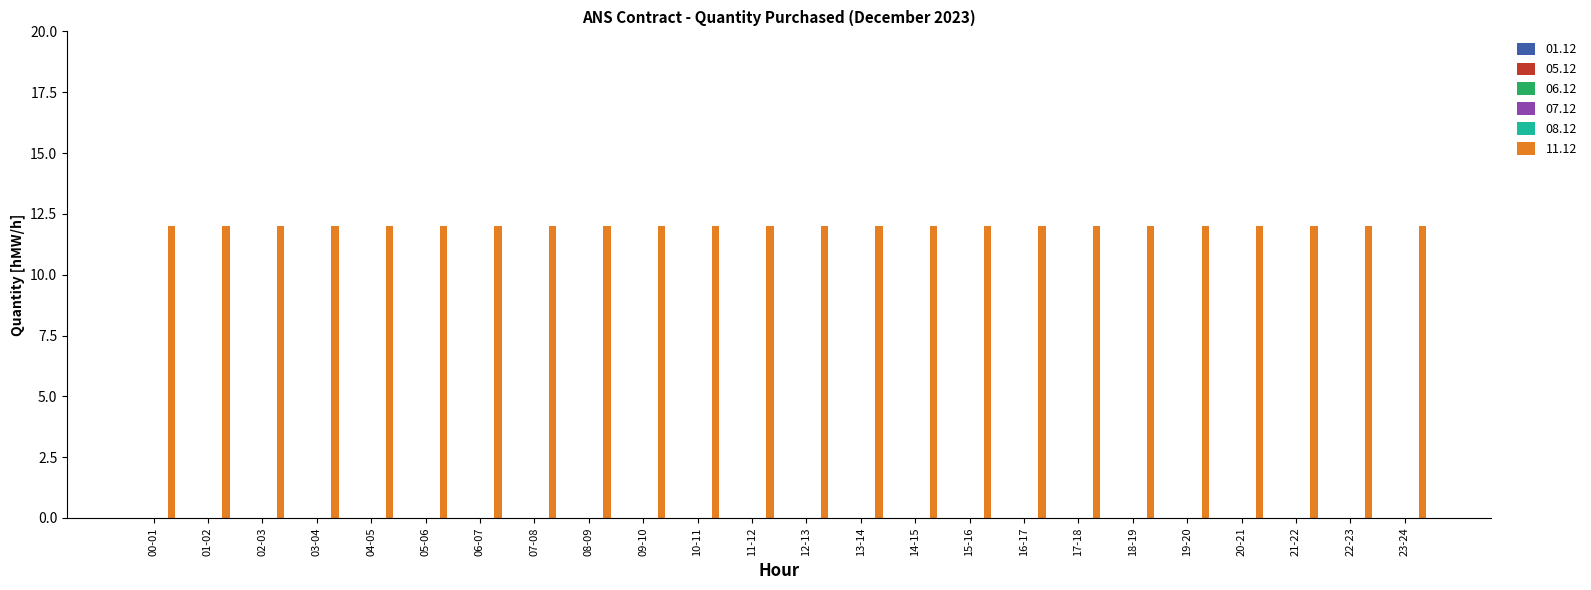

Between 02-03 and 16-17, which series saw the biggest shift?

01.12